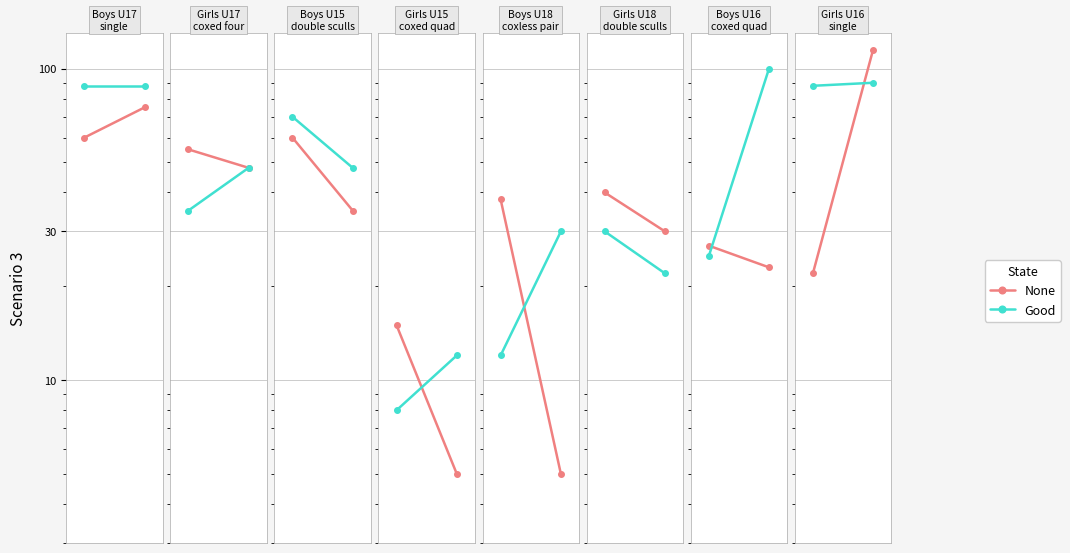

At which label does None reach its peak?

1